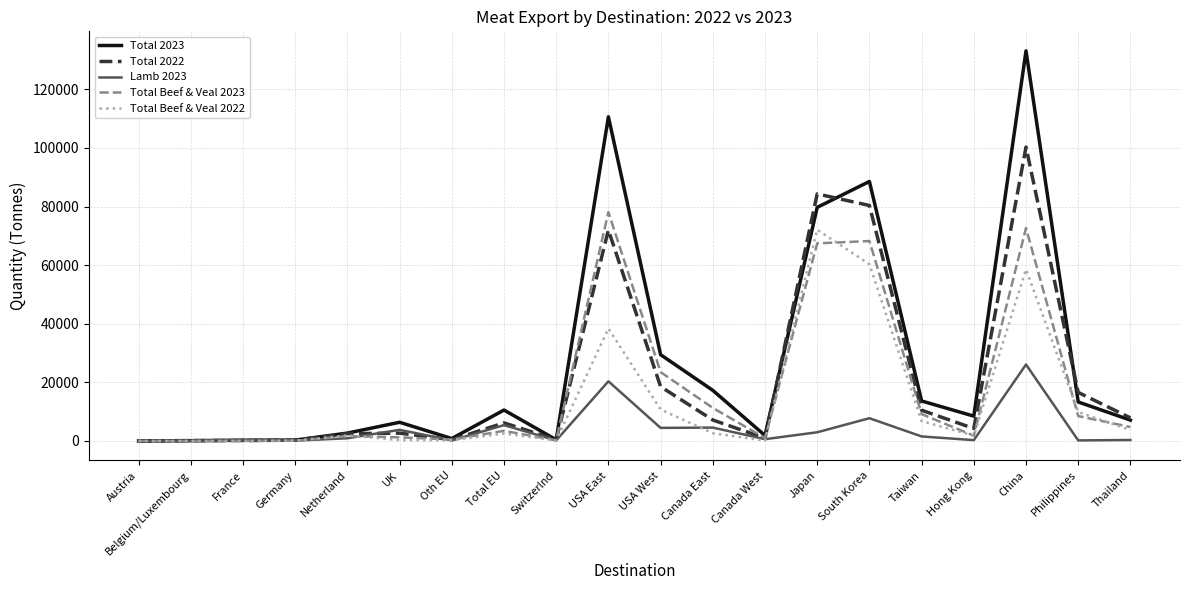

Is it true that Total 2022 equals 8721.0 at Philippines?

False